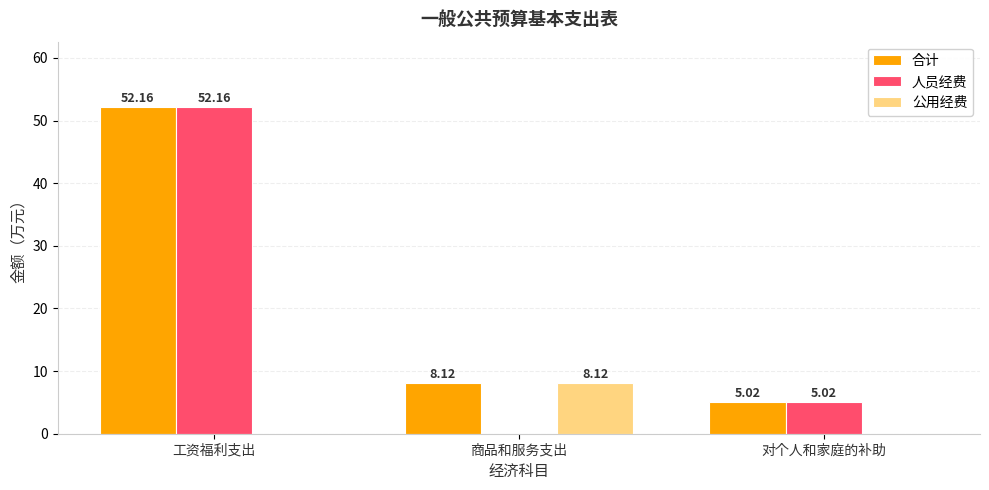

What is the average value of the 公用经费 series?

2.7